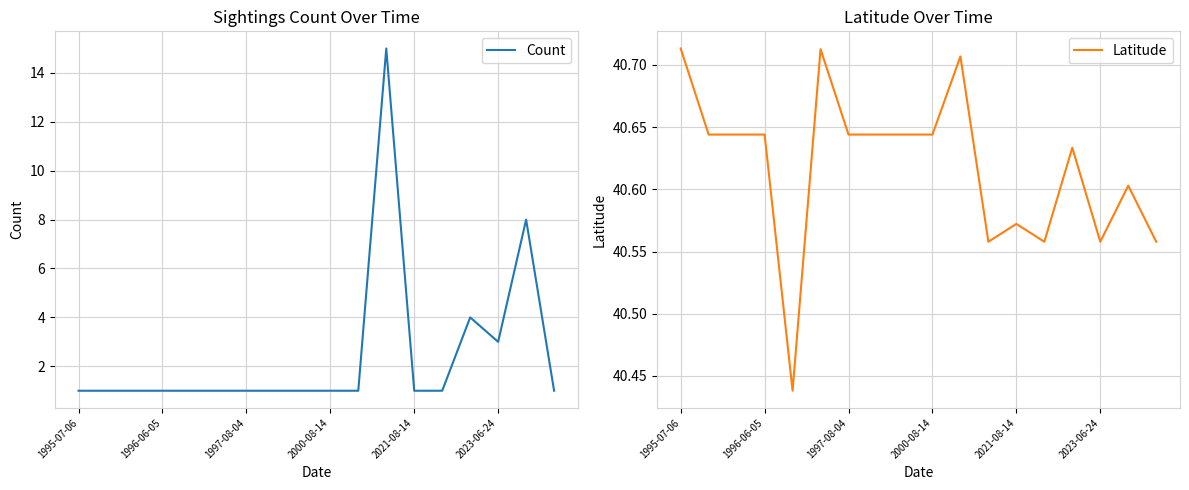

At which label does Count reach its peak?

11